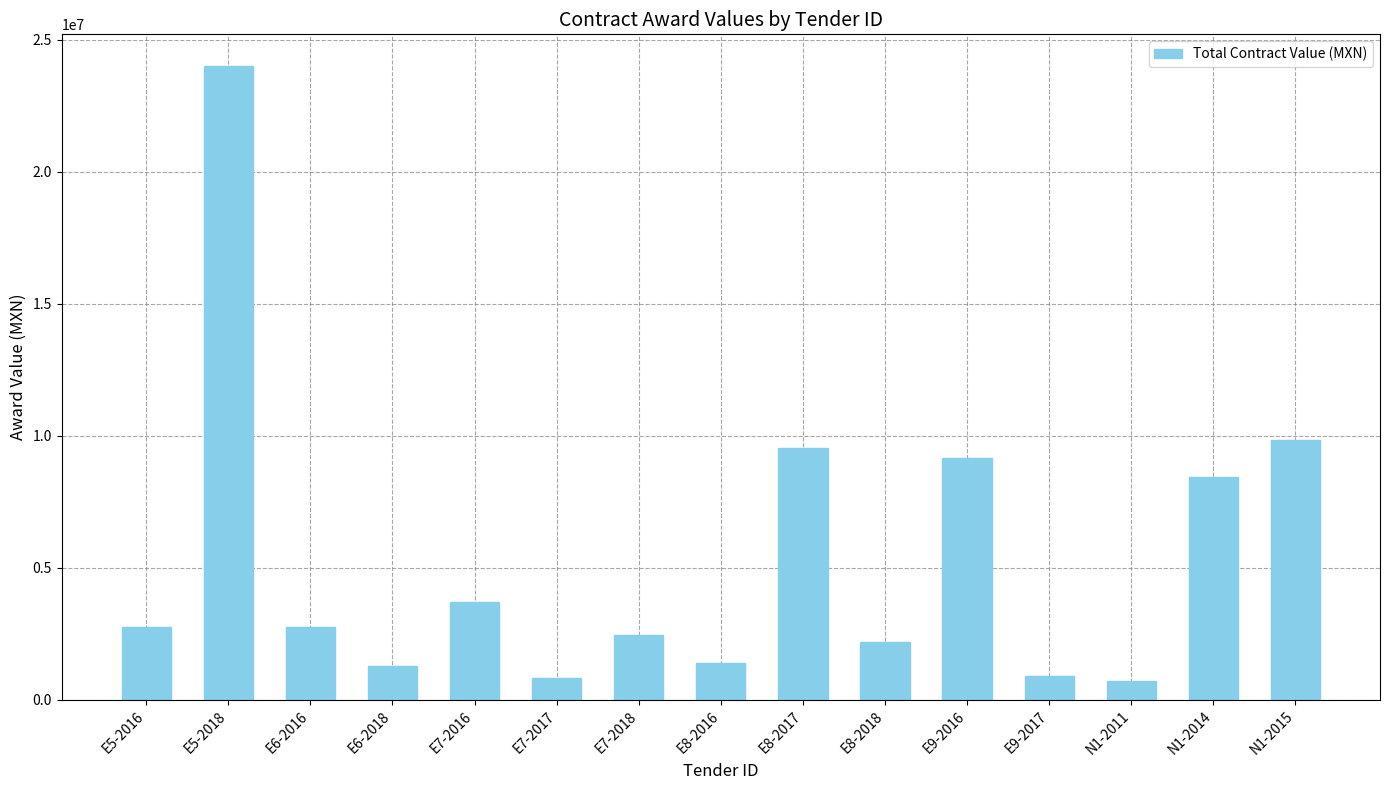

Read the value at E7-2018.

2455891.8